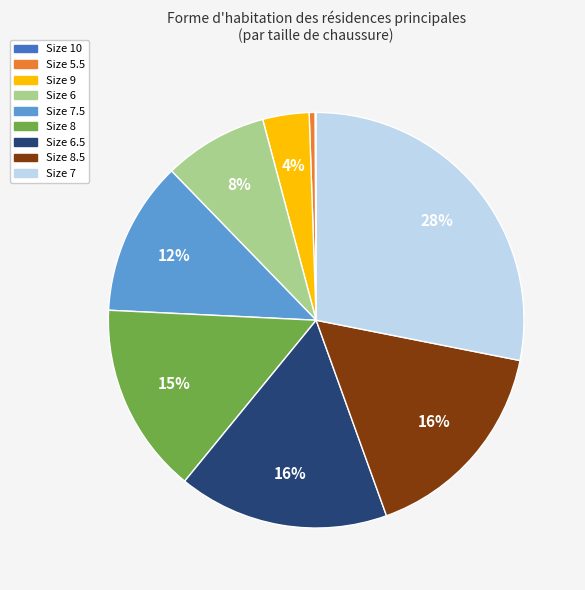

To the nearest percent, what is the average slice percentage?

11%